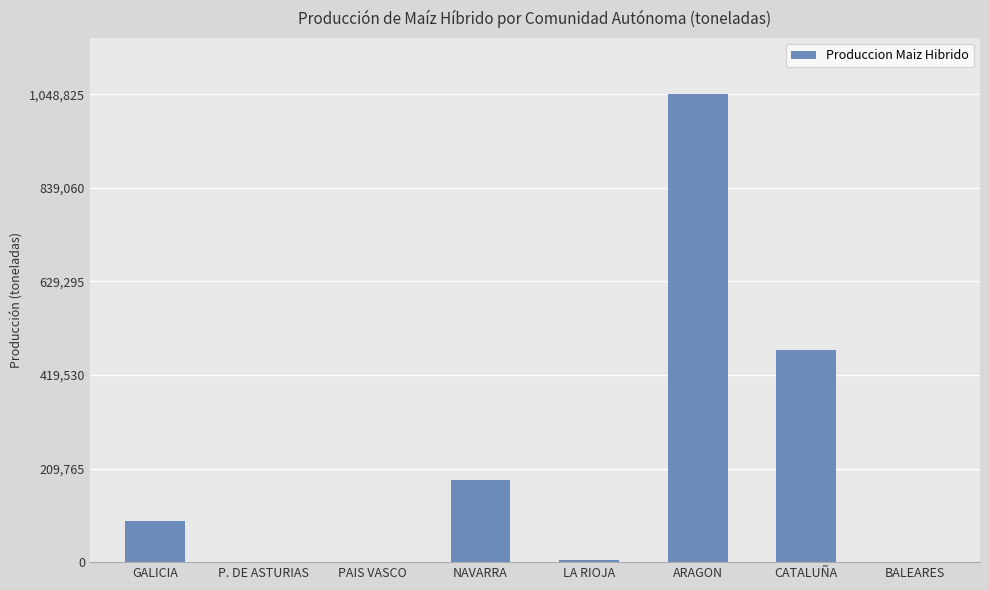

How many data points does each series have?

8